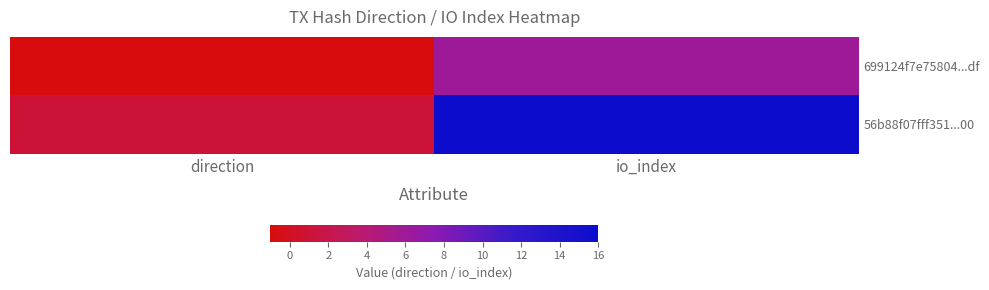

What is the greatest value displayed?

16